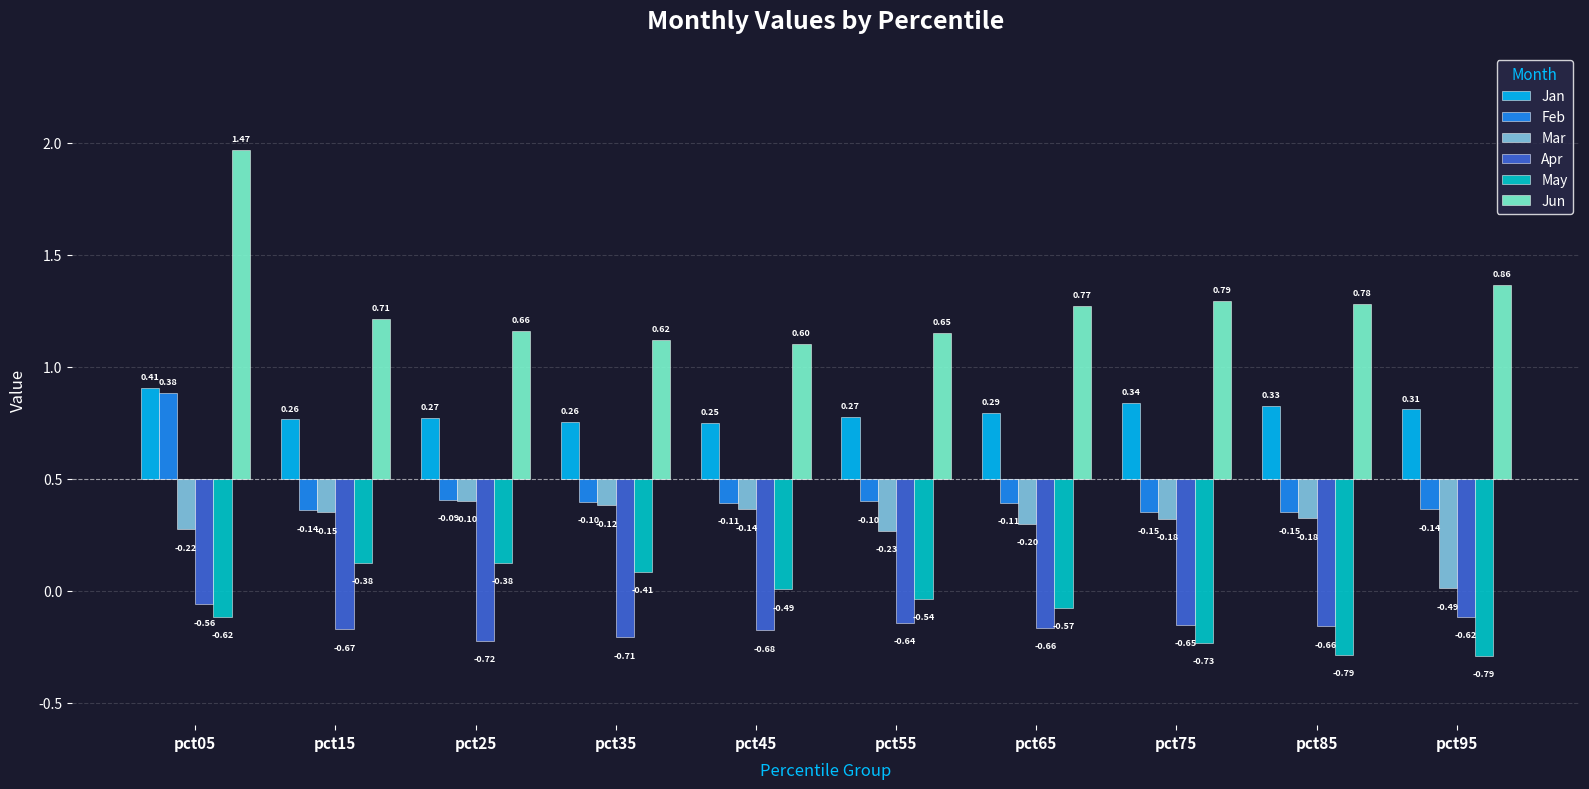

What is the difference between the second highest and minimum values in the Apr series?

0.1